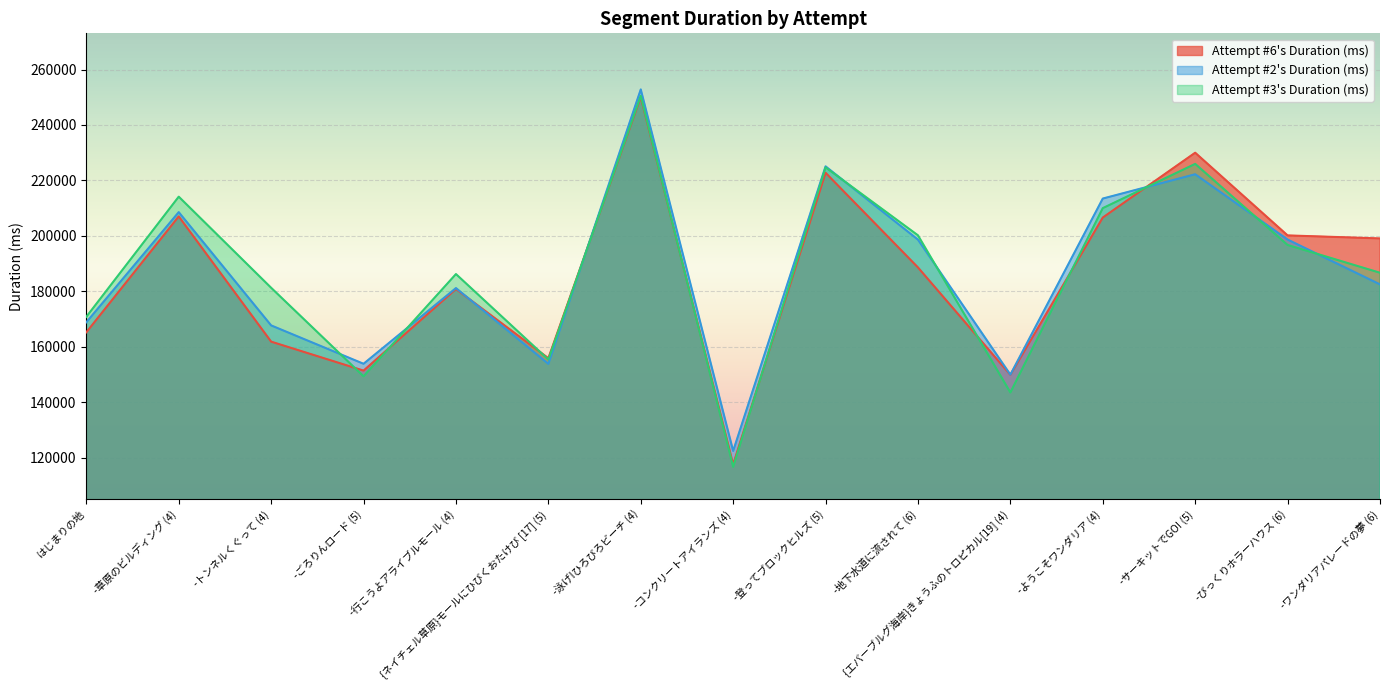

Which label corresponds to the smallest value in the chart?

-コンクリートアイランズ (4)